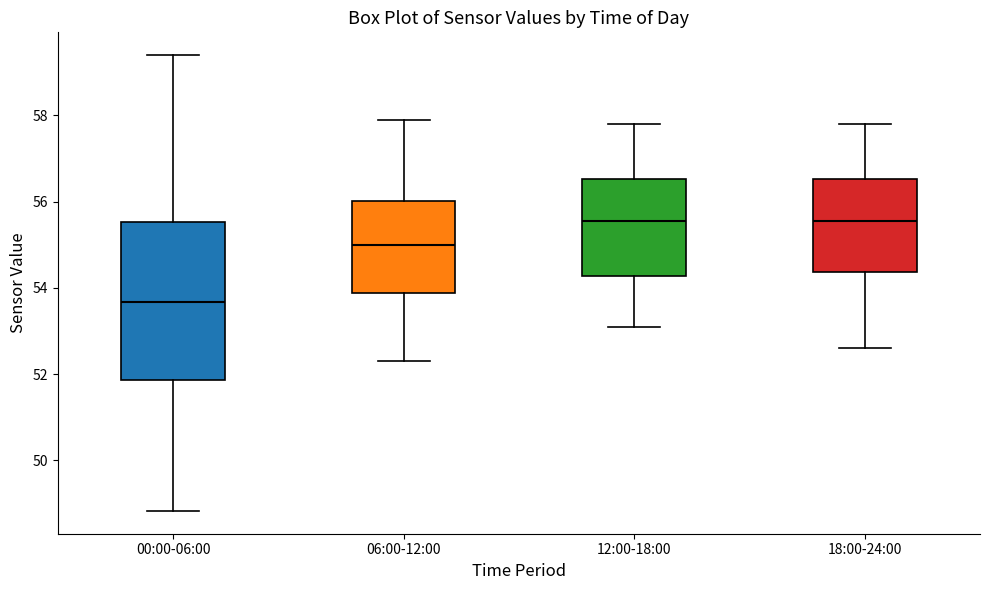

Comparing the boxes themselves (not the whiskers), which one is the tallest?

00:00-06:00